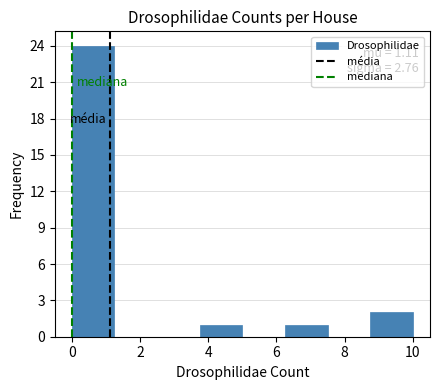

Which range on the x-axis has the tallest bar?

0.00 to 1.25